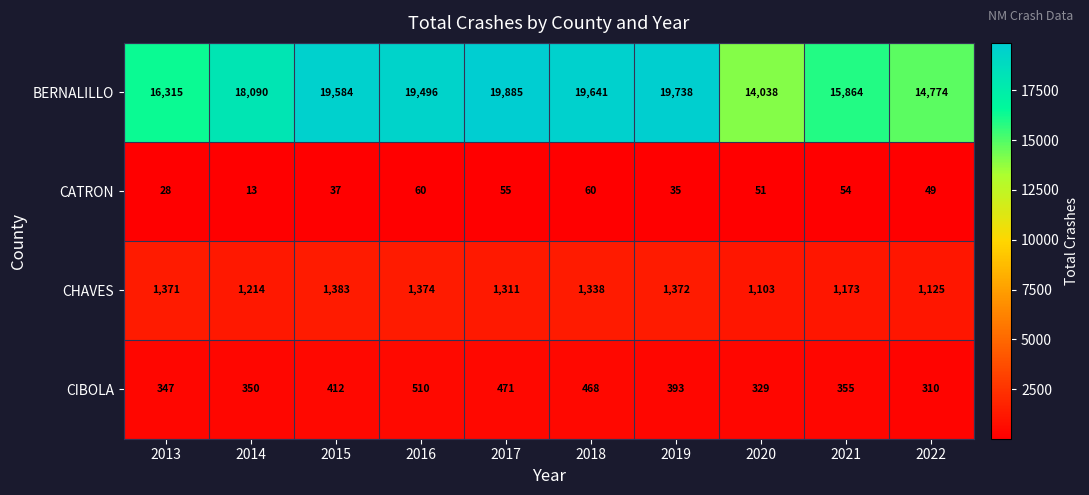

At which label is CHAVES closest to 1243?

2014